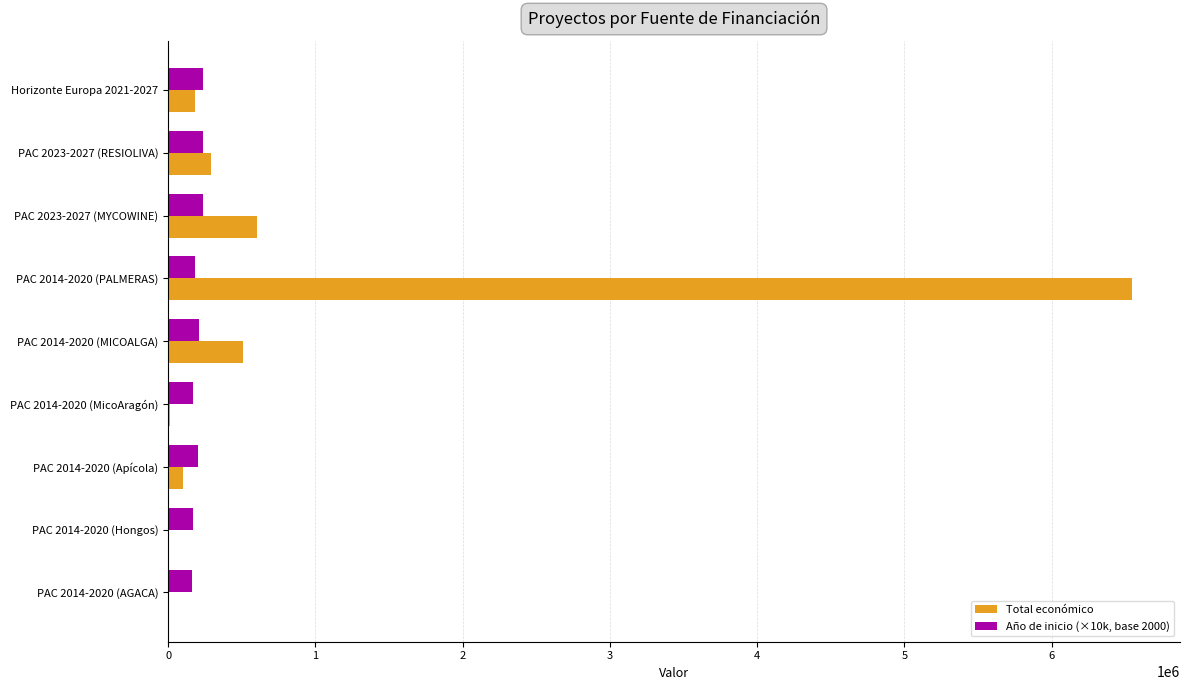

What is the greatest value displayed?

6543999.0